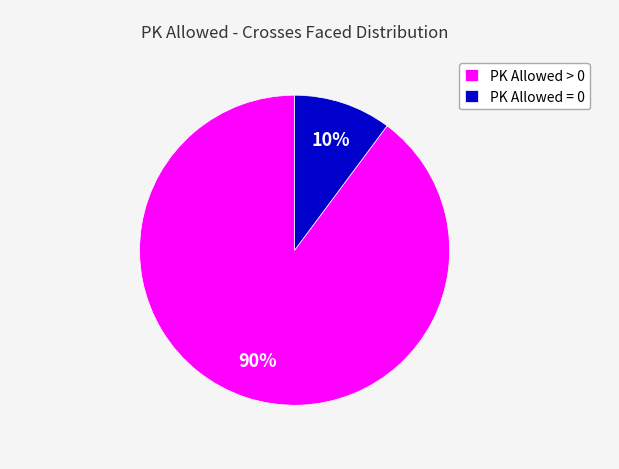

Is it true that PK Allowed > 0 is 90% of the pie?

True